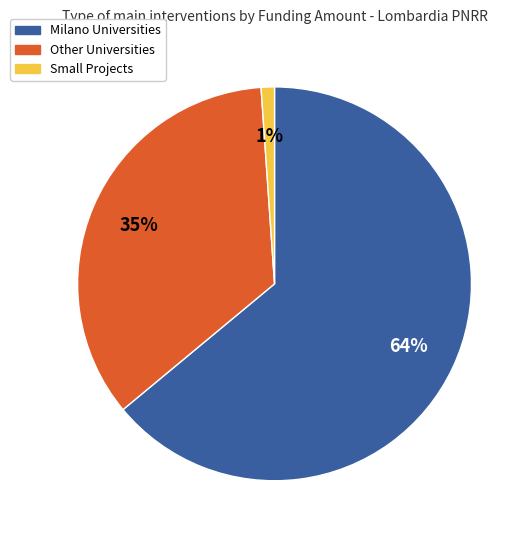

Is there a majority slice in this chart?

Yes